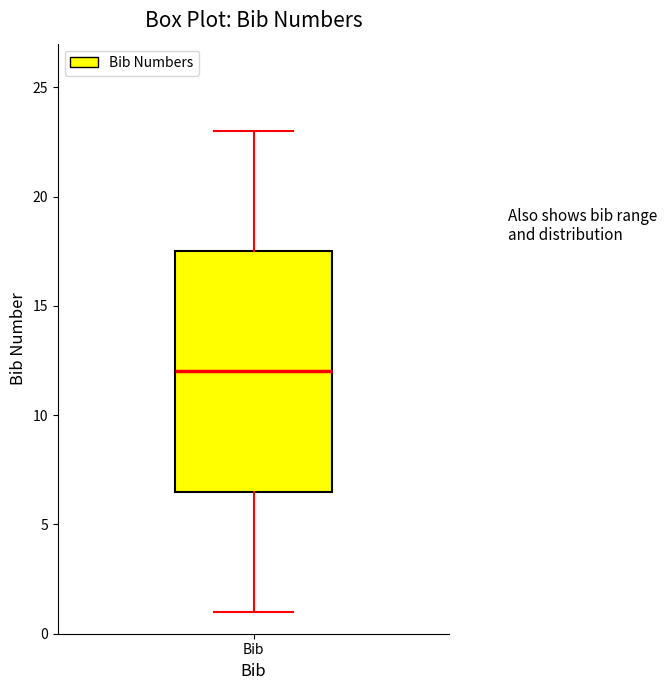

Where does the lower whisker of the box for Bib end on the y-axis? The values are not printed on the chart, so give them approximately, as read against the axis.

1.0